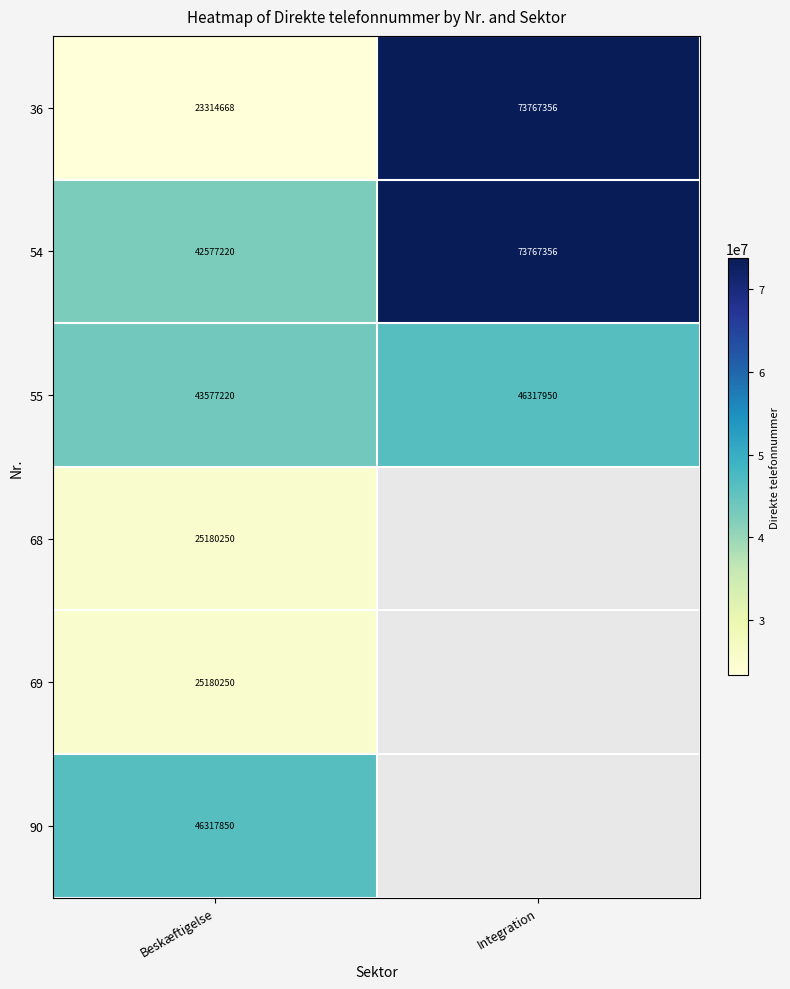

What is the total value across all series at Beskæftigelse?

206147458